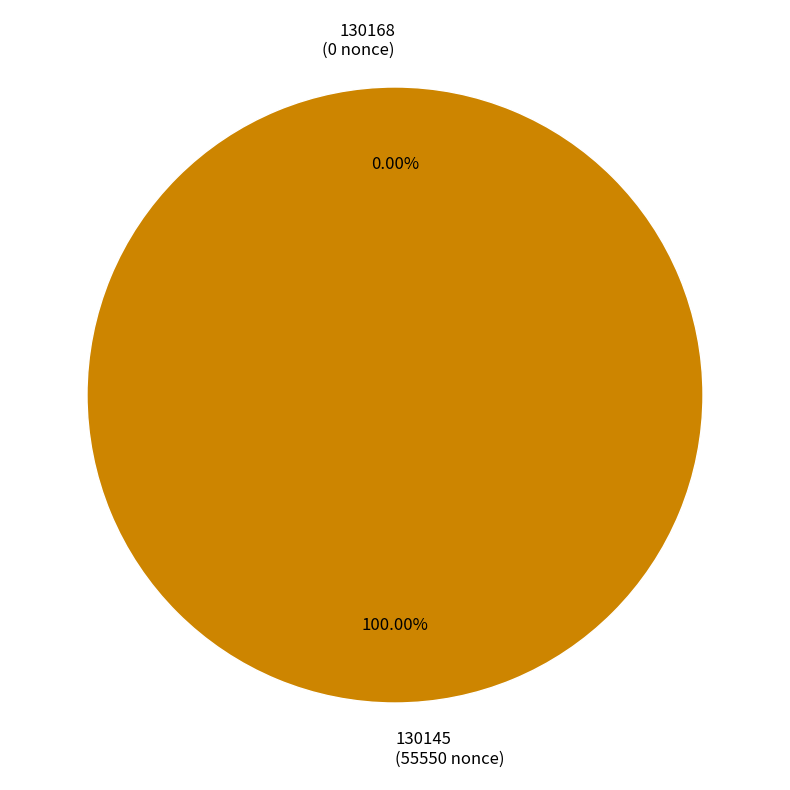

To the nearest percent, what is the difference between the largest and smallest slice percentages?

100%